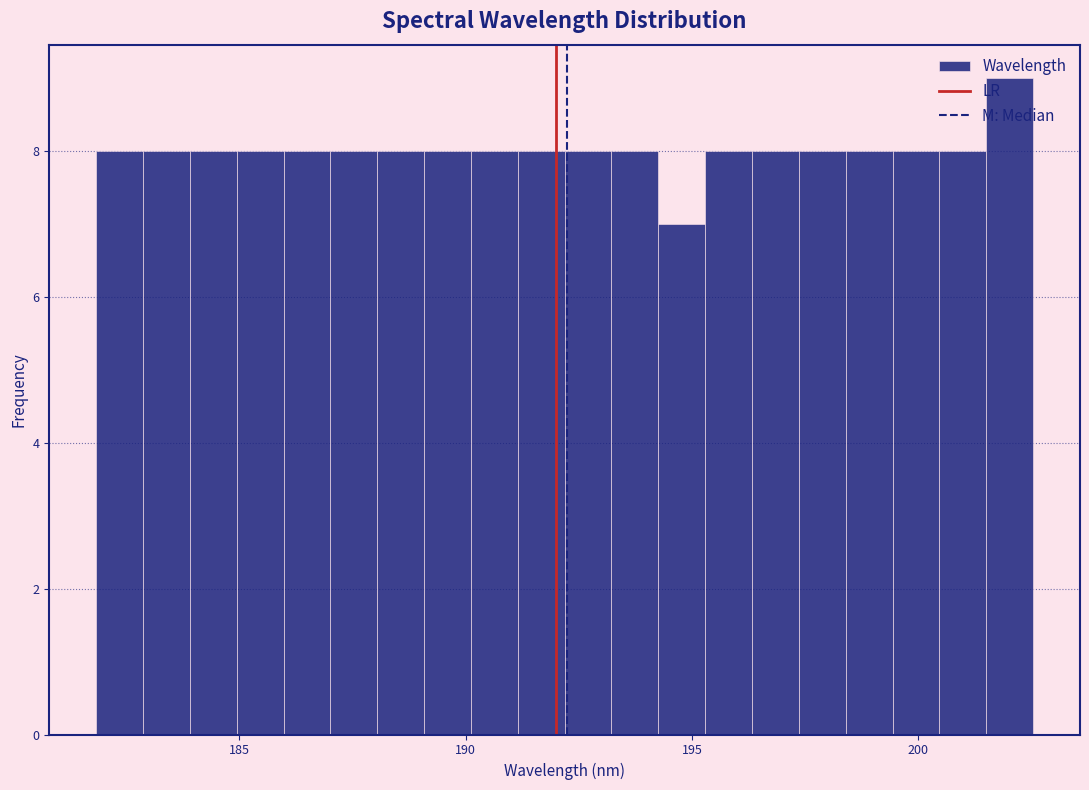

Read against the x-axis, roughly where is the centre of the tallest bar?

202.0